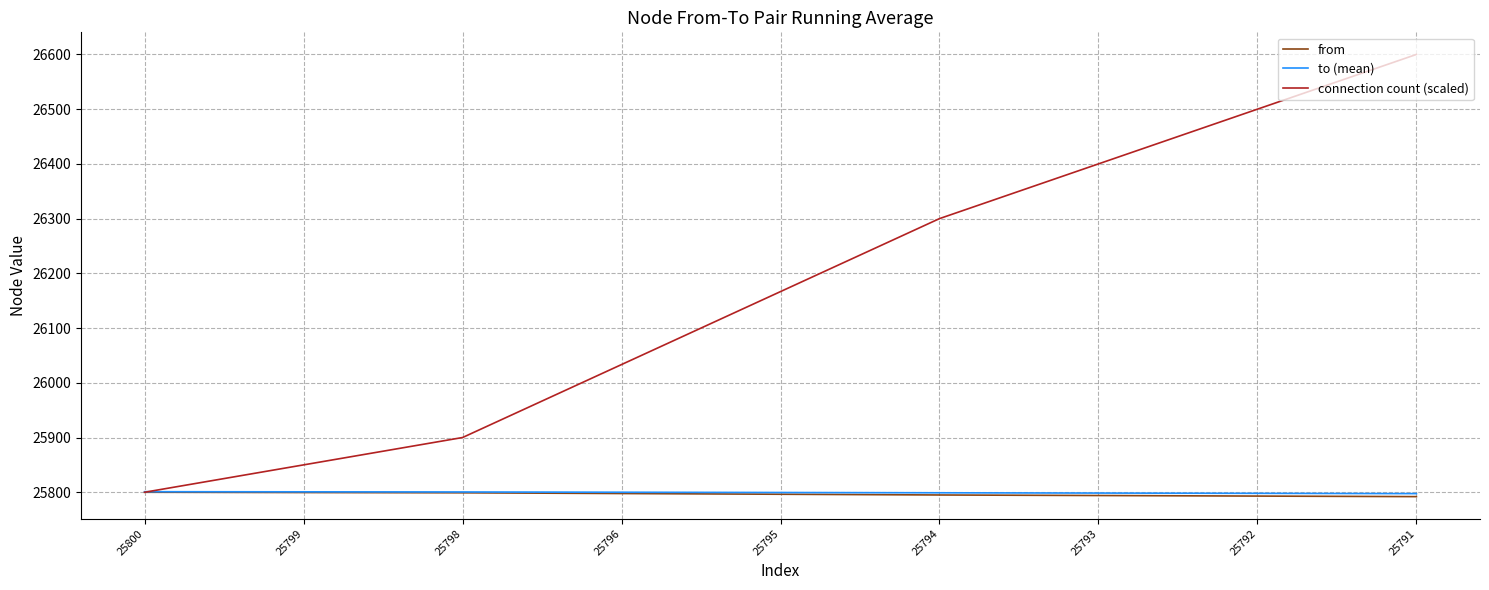

Which category has the highest value across all series?

25791